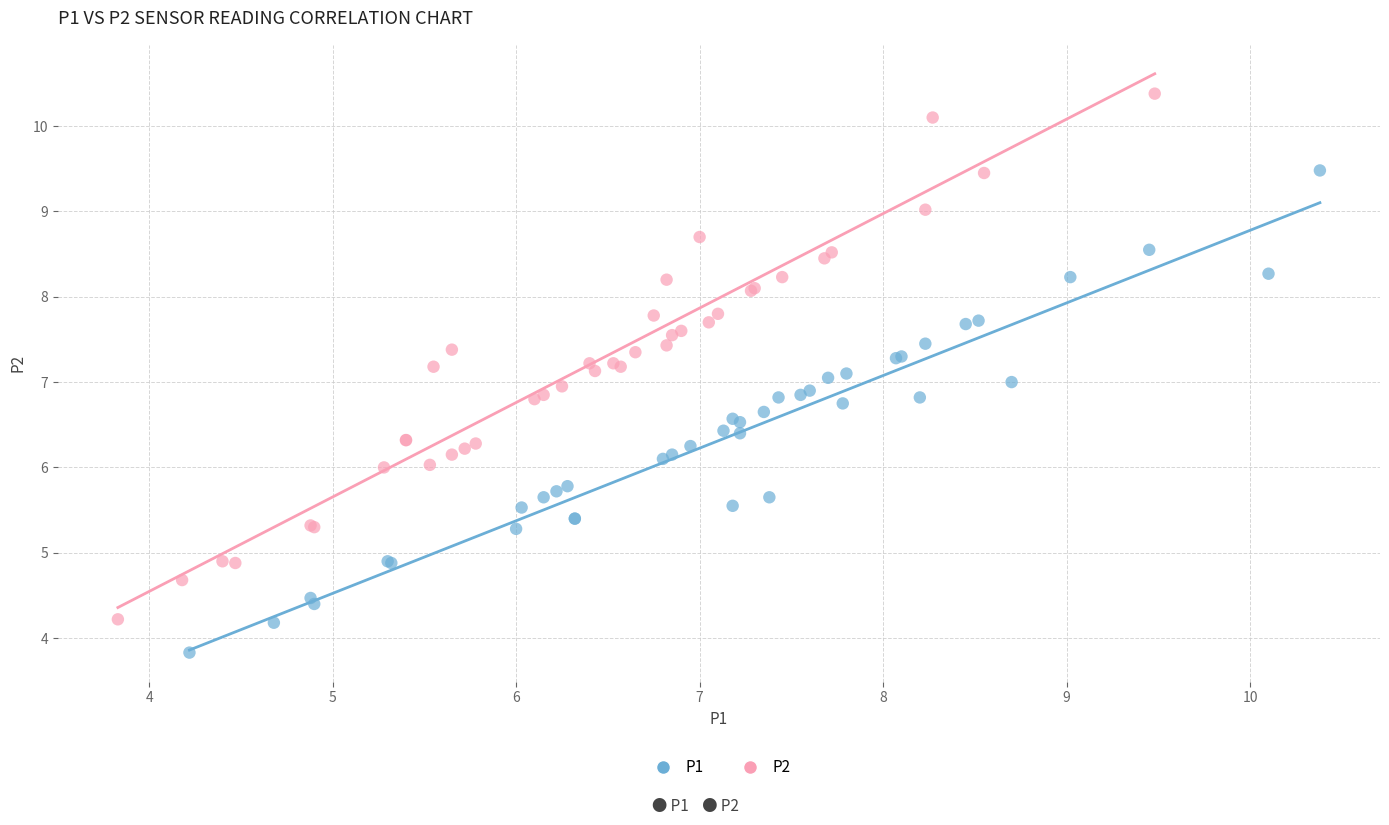

Which series has the largest Y range (max minus min)?

P2